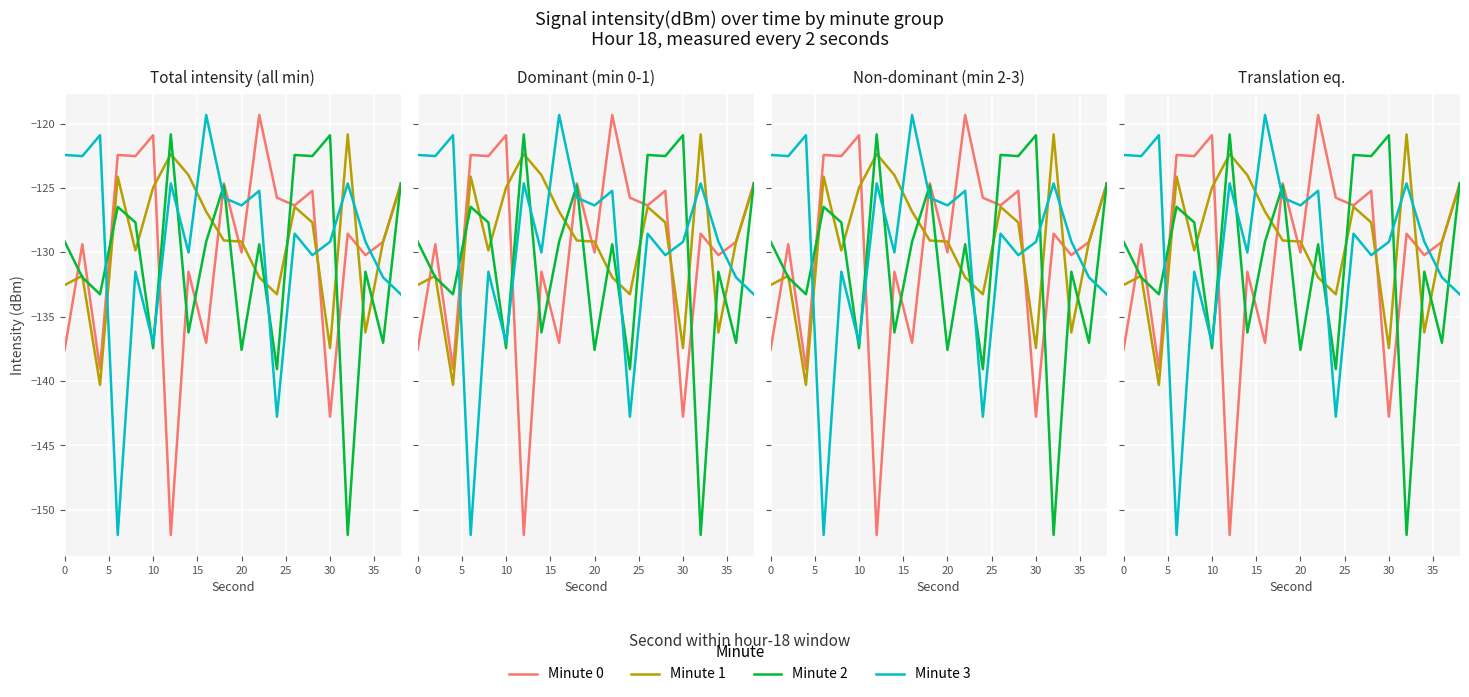

The minute_0 series shows -59.1 at 2. True or false?

False